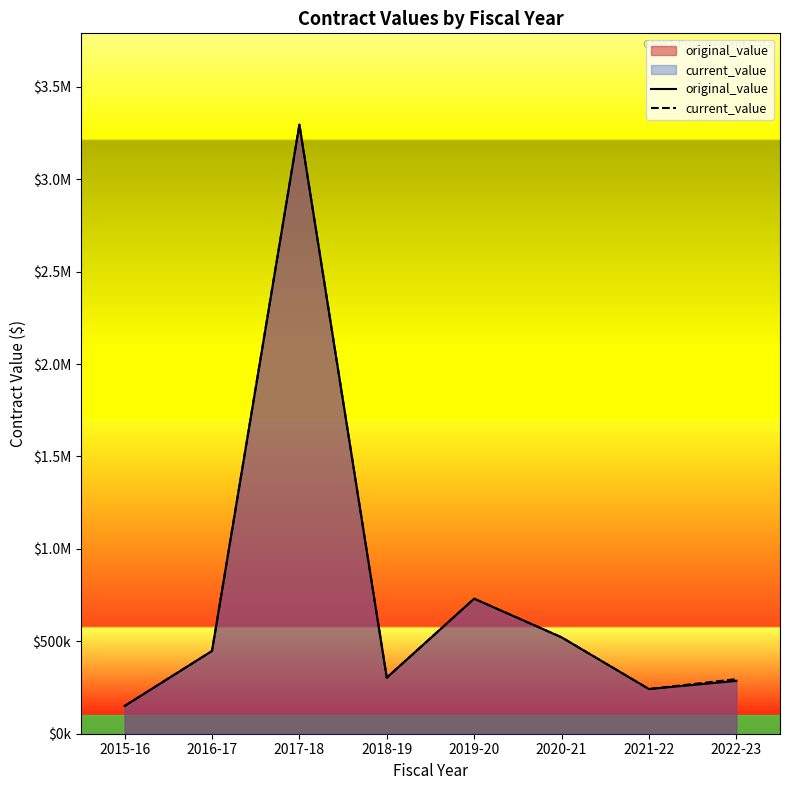

What is the sum of all current_value values?

5985111.7